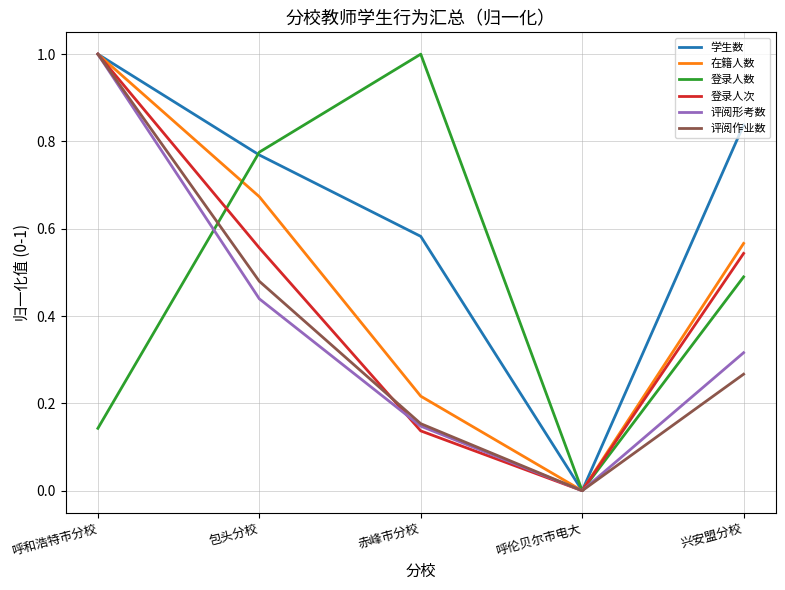

The 登录人次 series shows 0.2 at 兴安盟分校. True or false?

False